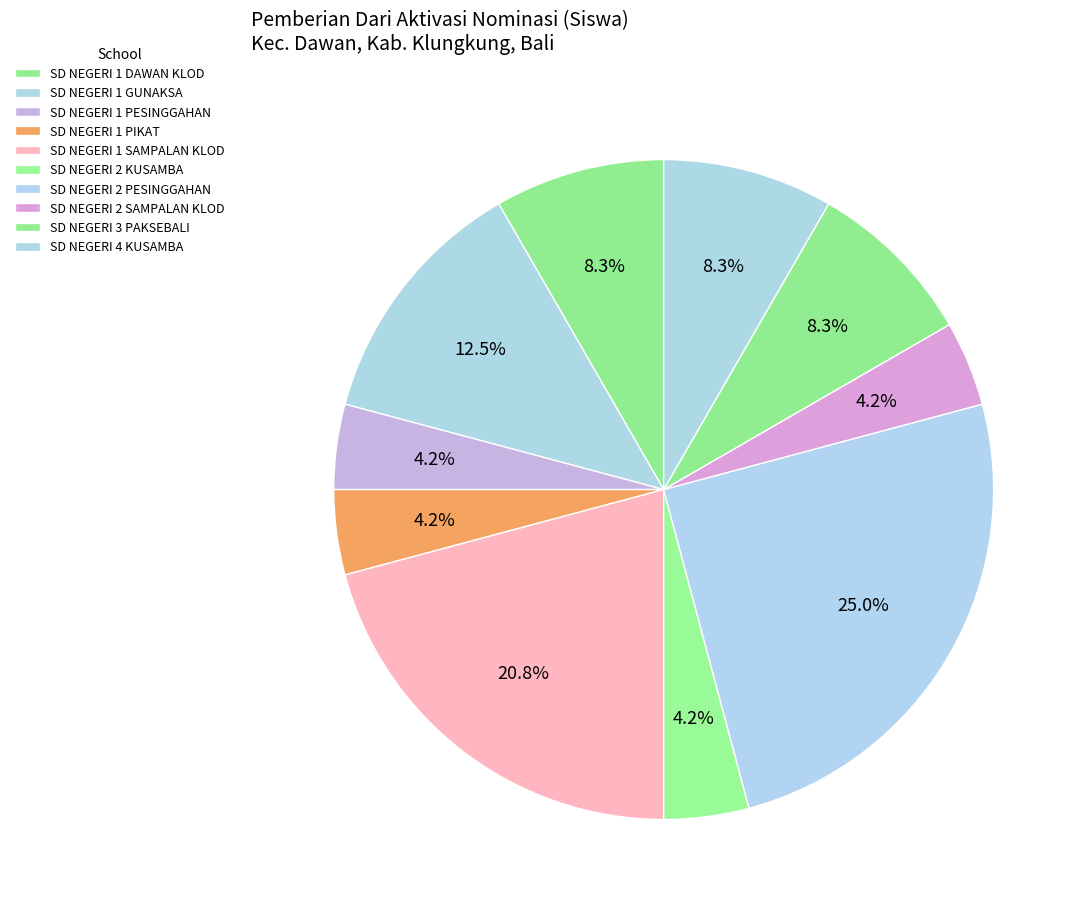

Which category has the biggest portion of the pie?

SD NEGERI 2 PESINGGAHAN